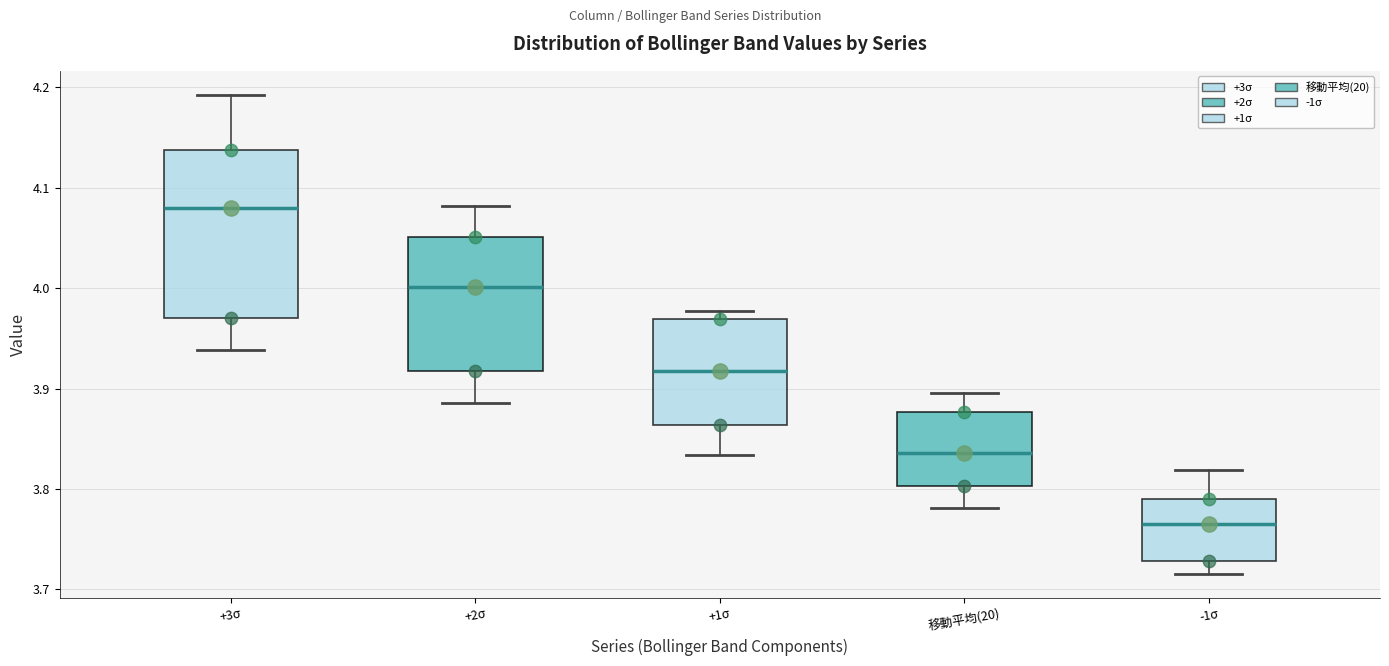

Which box's median line is the highest?

+3σ